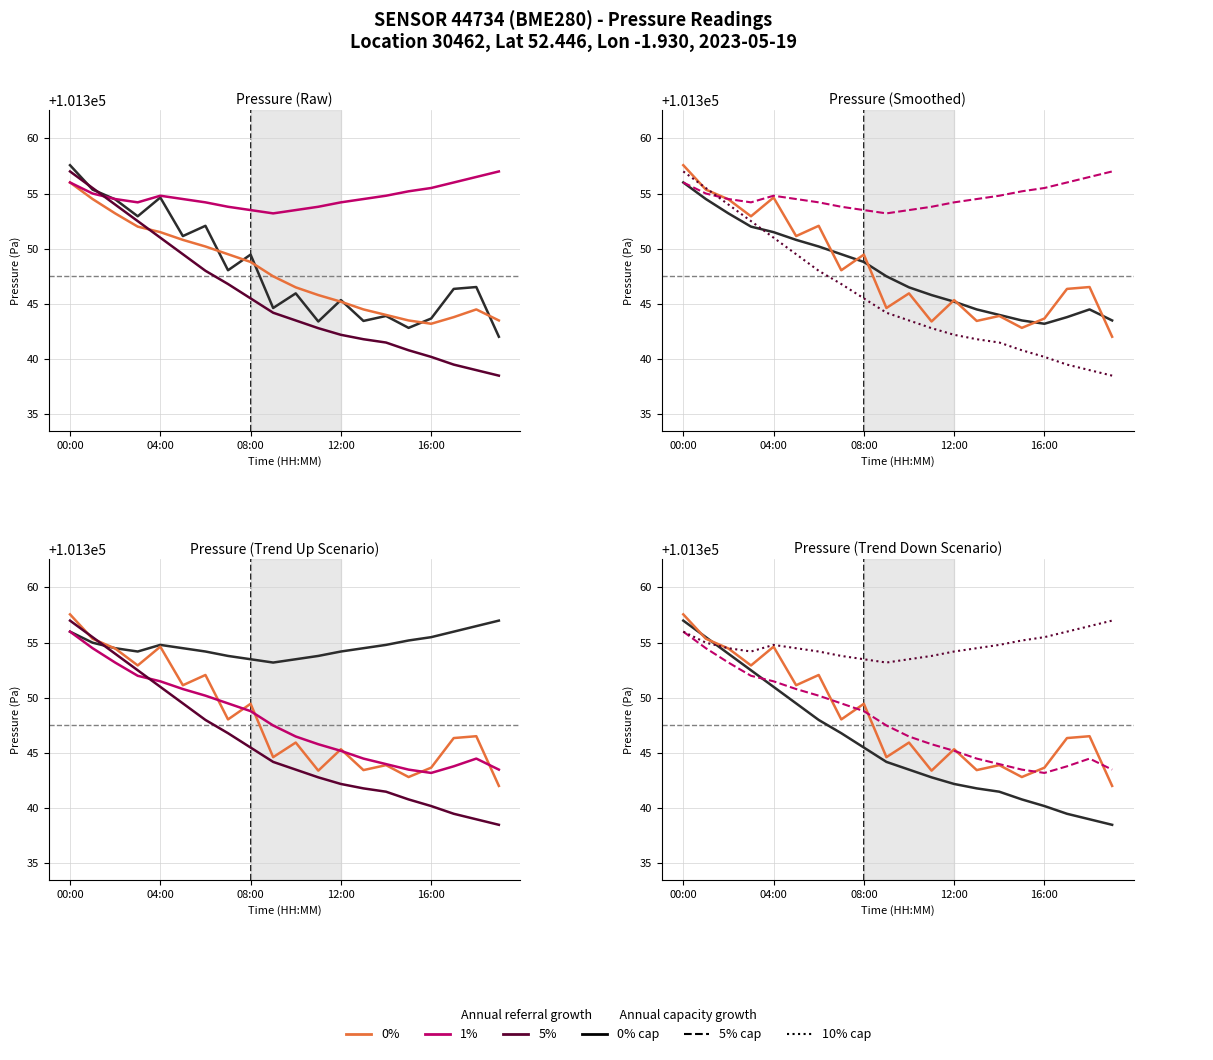

What is the difference between the highest and lowest values at 11?

11.0